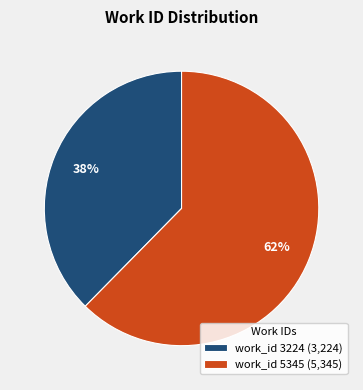

What percentage is the work_id 3224 slice, to the nearest percent?

38%